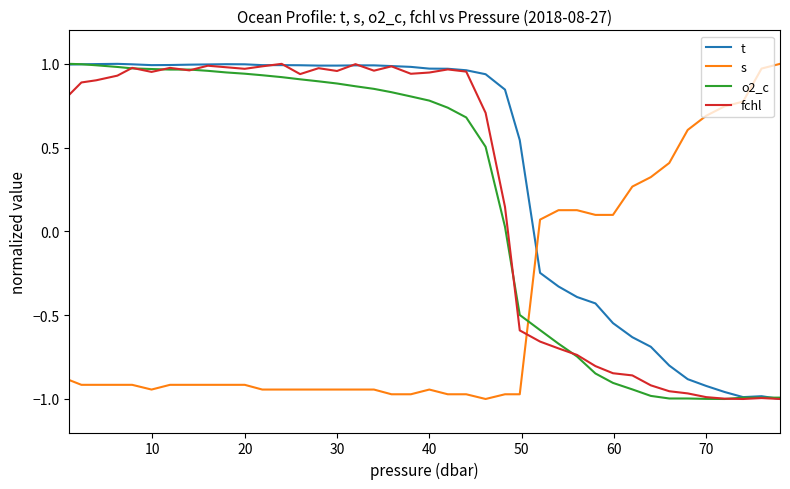

How many times do s and o2_c cross each other?

1